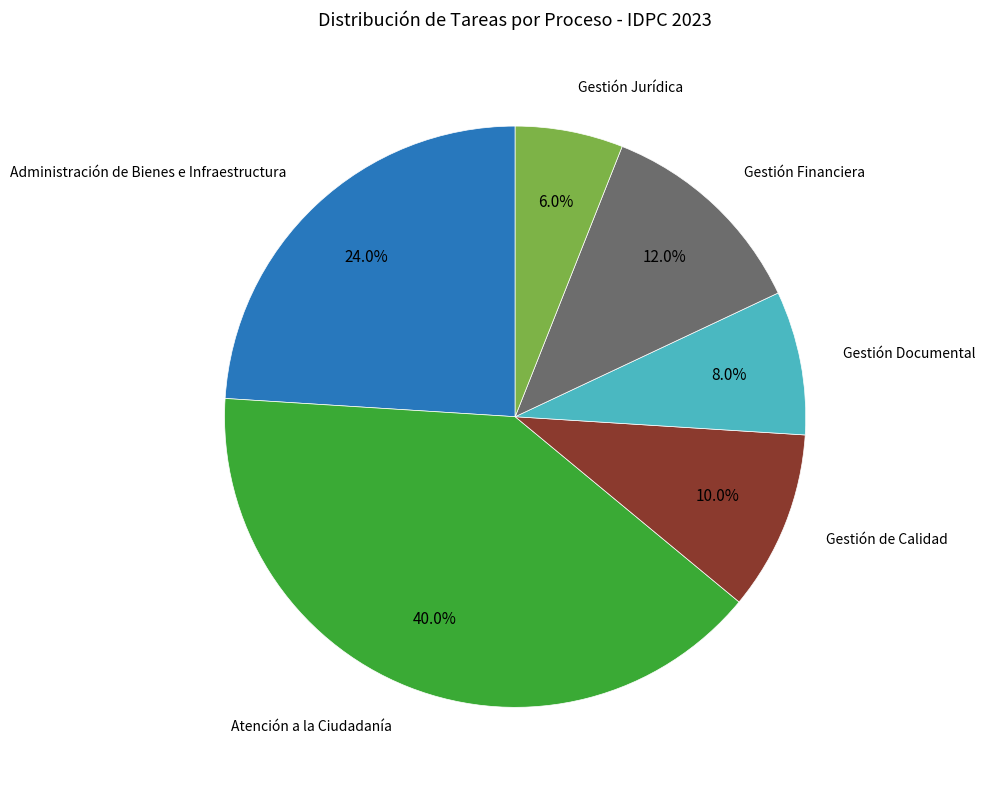

Is there a majority slice in this chart?

No